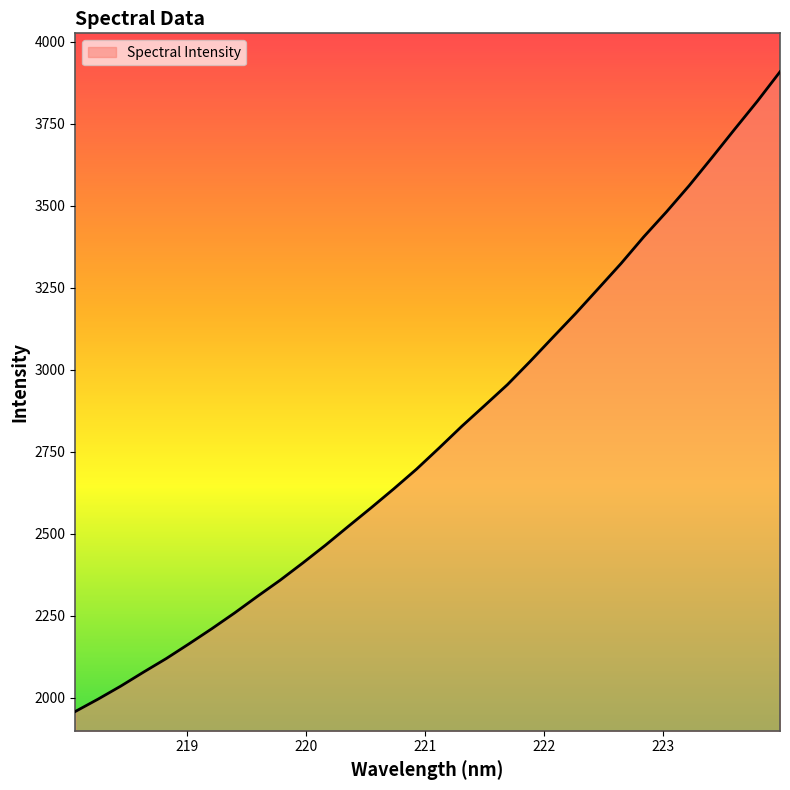

What is the difference between the second highest and second lowest values?

1823.3